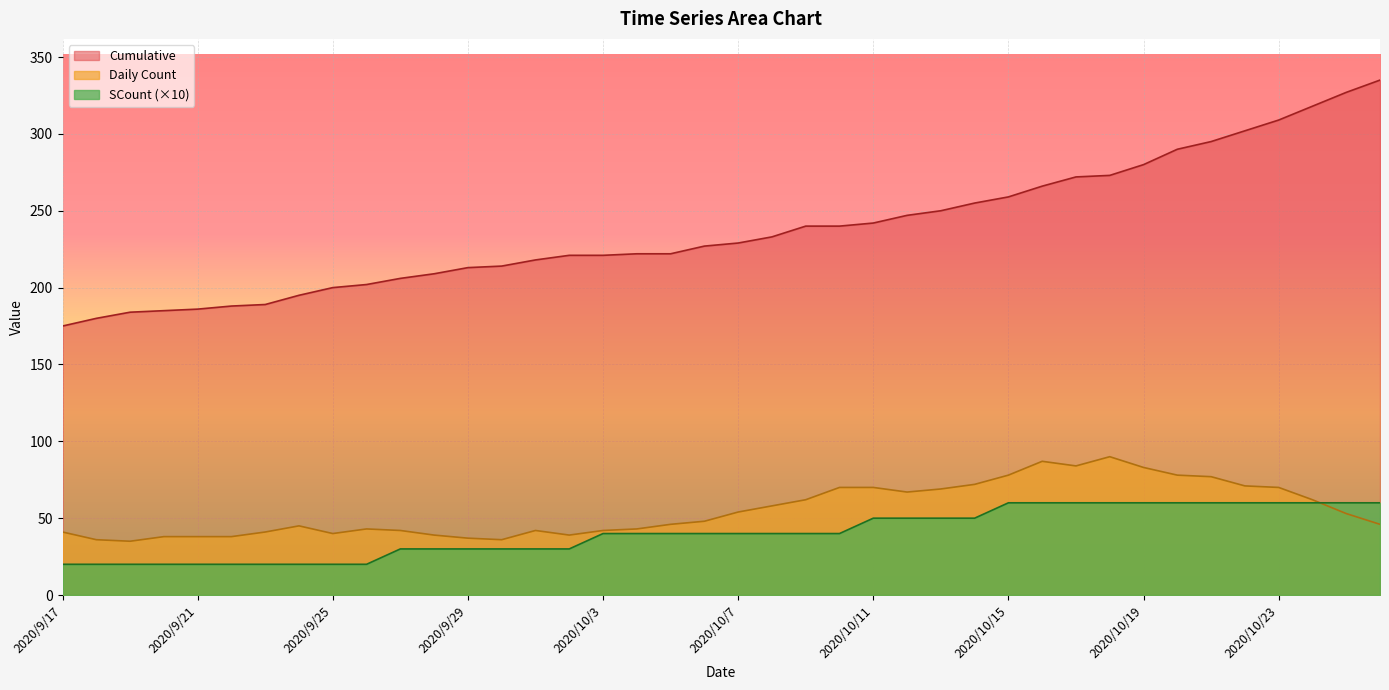

Rank the series at 2020/10/17 from lowest to highest value.

SCount, Daily Count, Cumulative